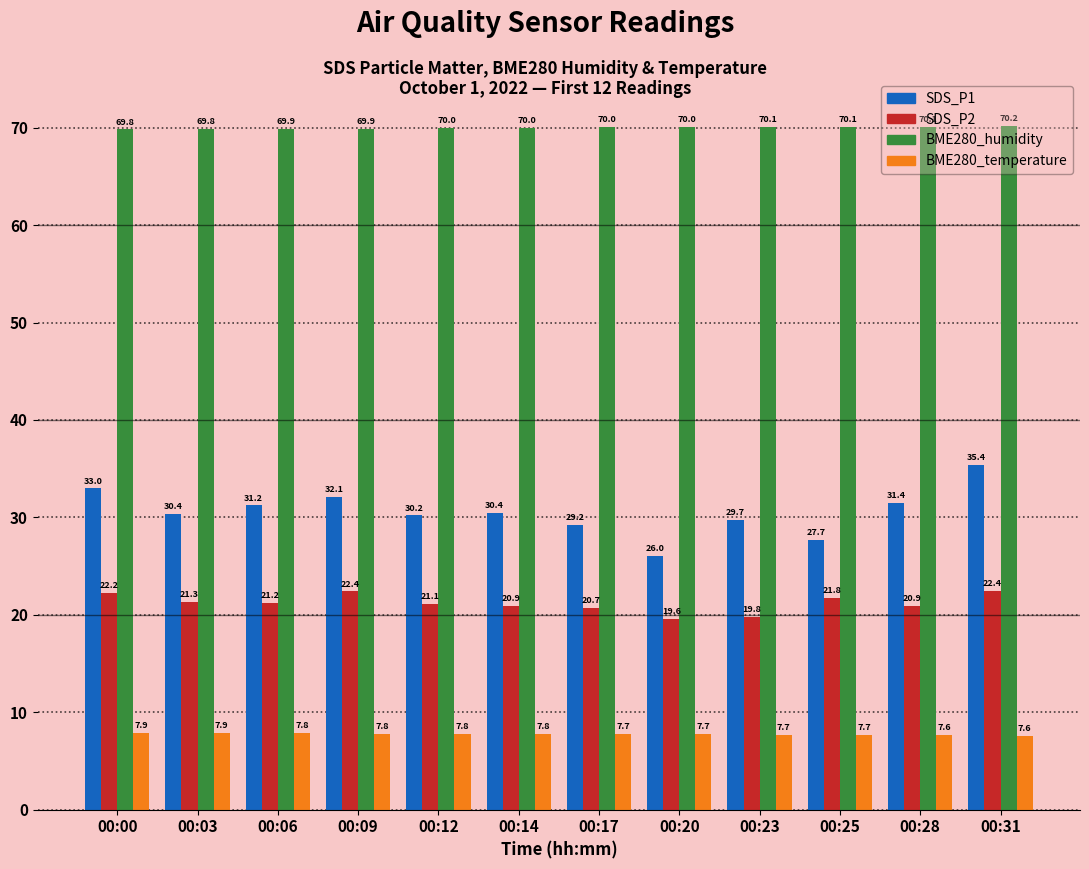

What is the highest value of the SDS_P1 series?

35.4